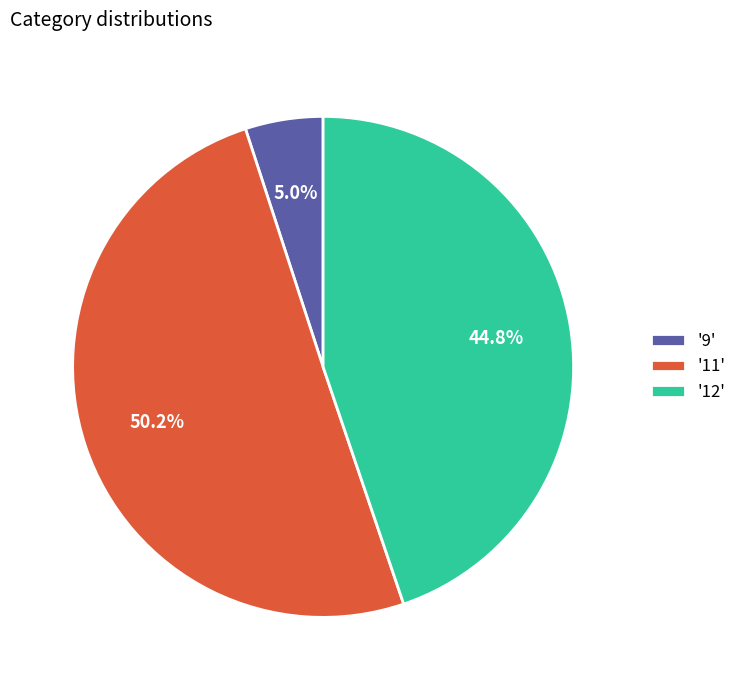

Combined, what portion of the pie is '12' and '11'?

95.0%